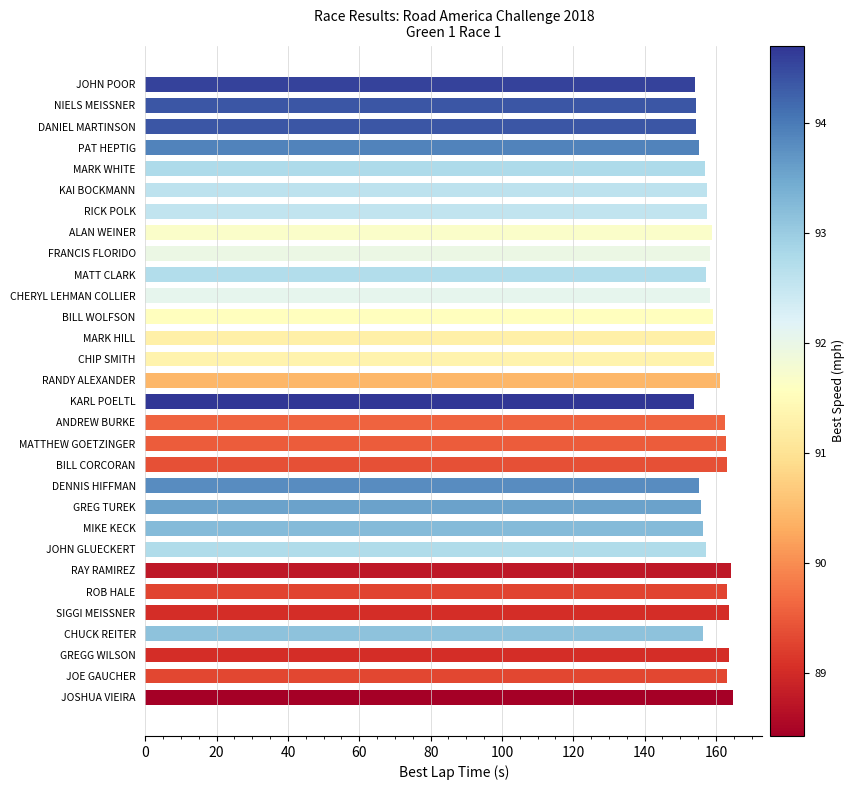

The chart shows a value of 155.7 at GREG TUREK. True or false?

True